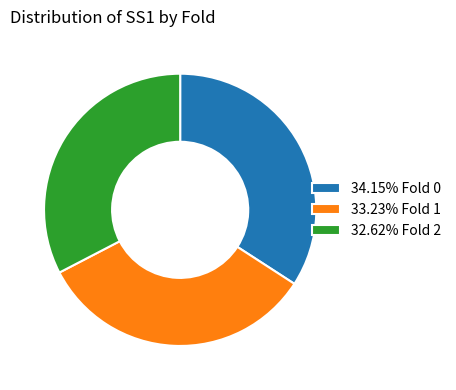

How many segments does this pie chart have?

3